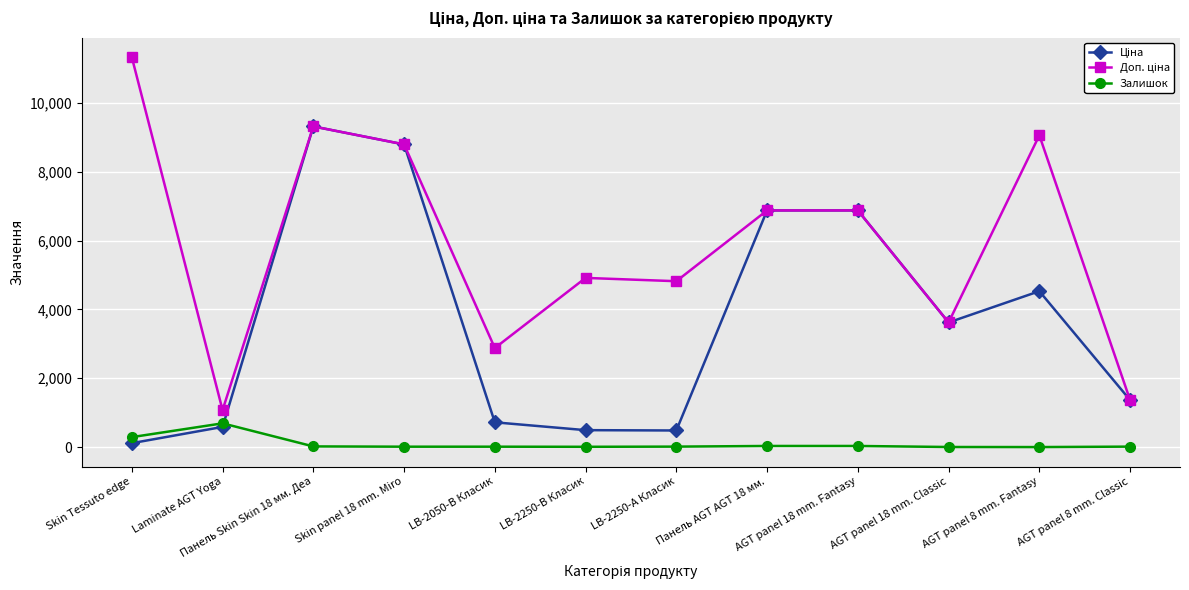

What is the sum of all Залишок values?

1120.0